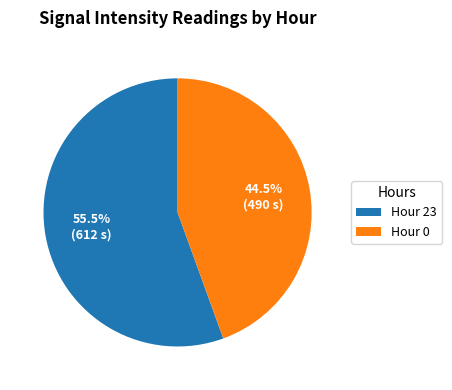

What percentage do Hour 23 and Hour 0 together represent?

100.0%